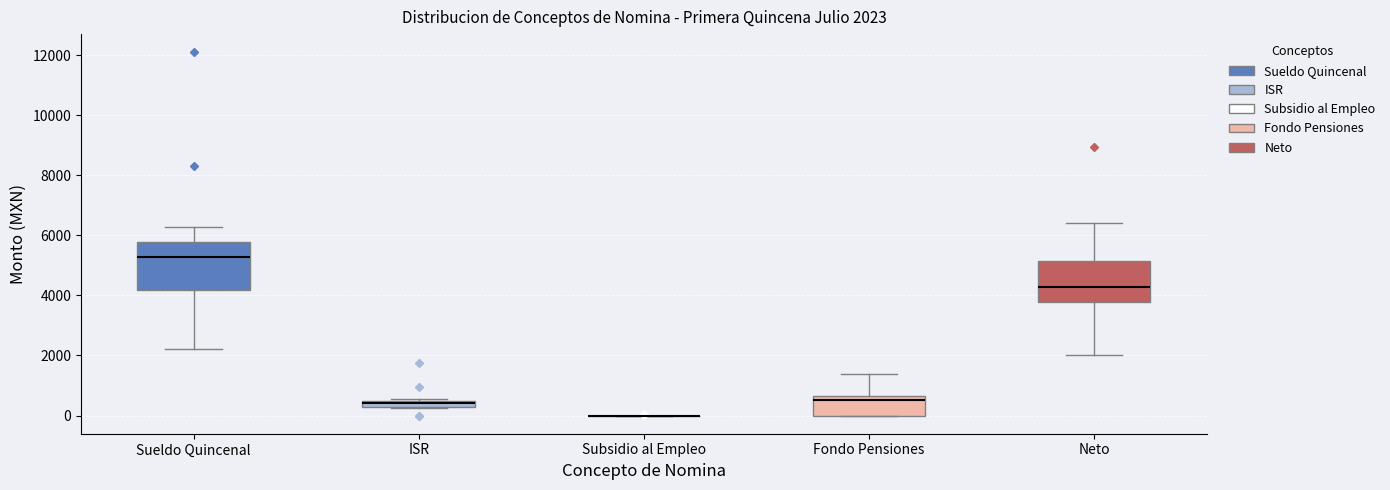

Comparing the boxes themselves (not the whiskers), which one is the tallest?

Sueldo Quincenal